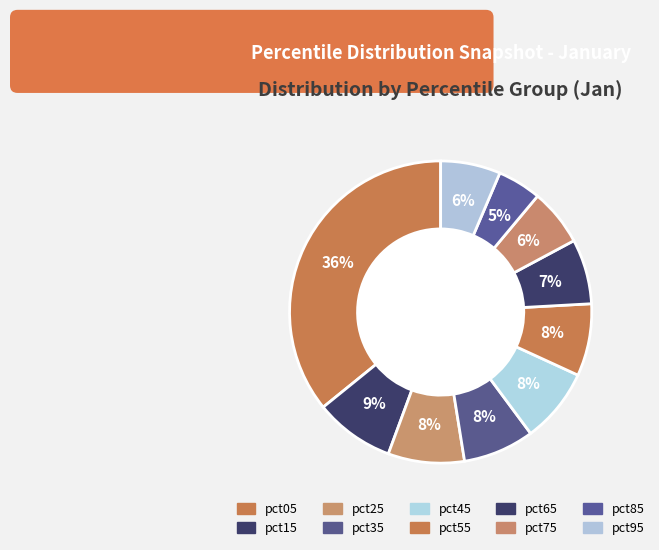

How many slices are in this pie chart?

10